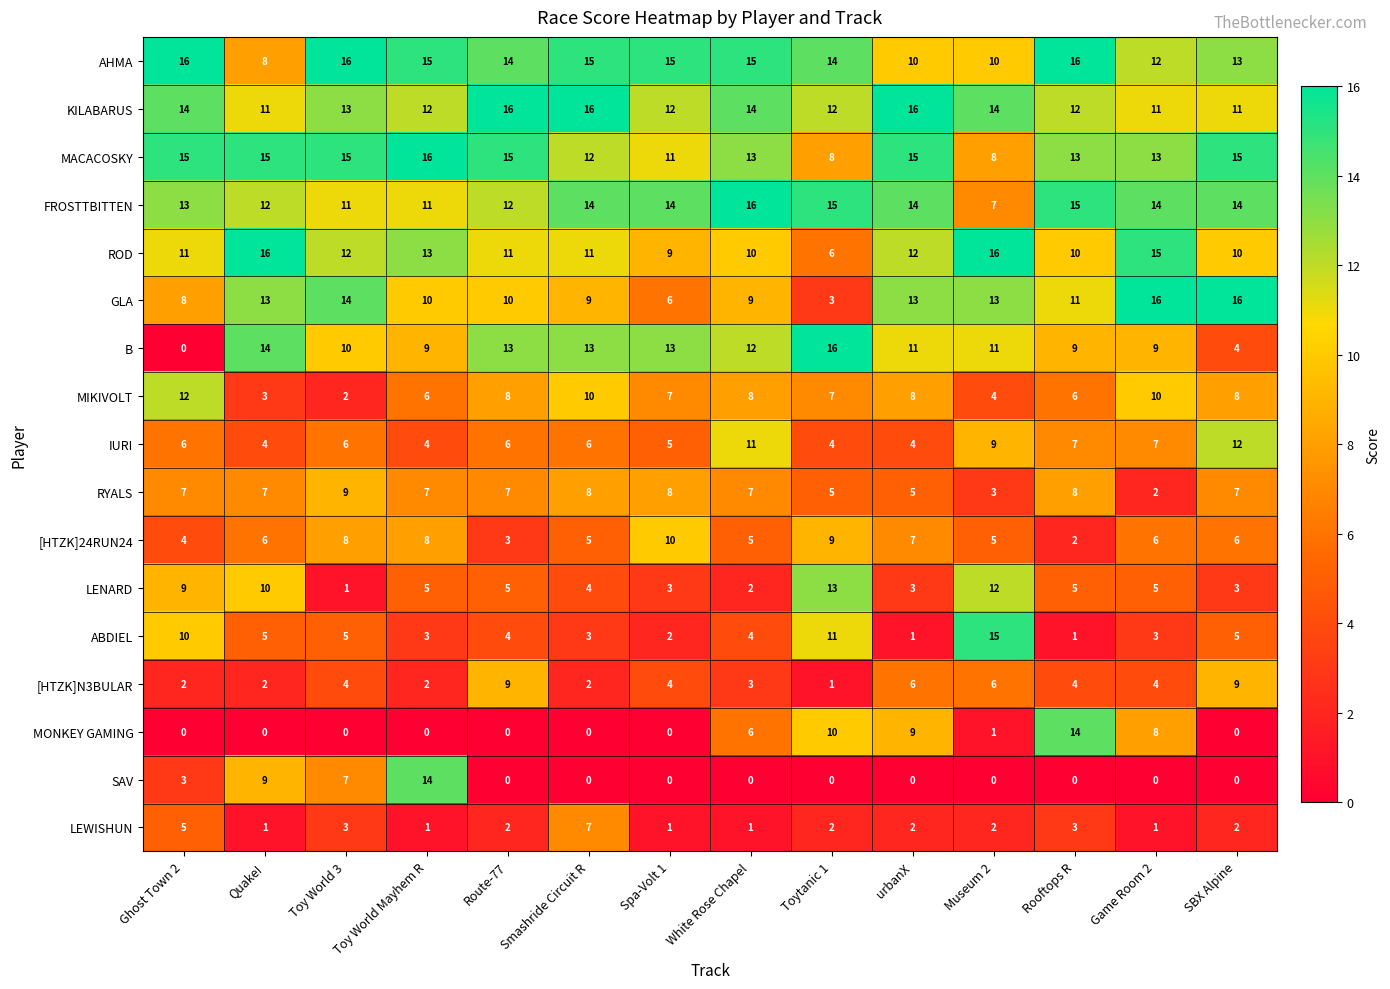

Which series has the largest total across all categories?

AHMA